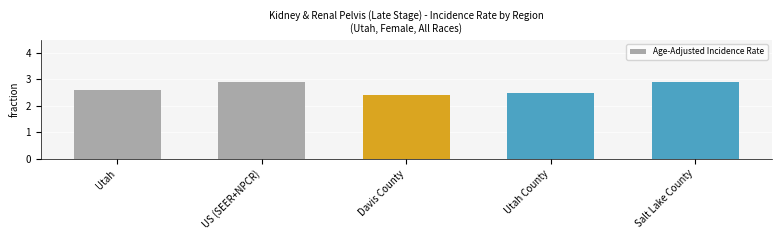

Where is the data nearest to the value 2?

Davis County